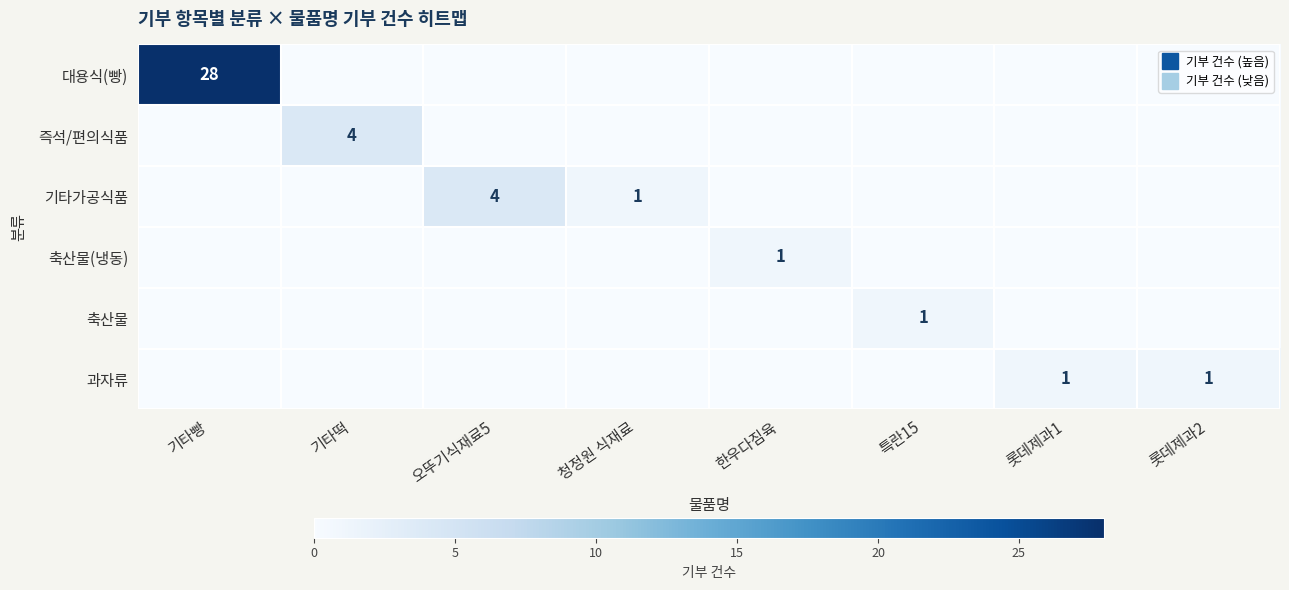

Is it true that 대용식(빵) equals 0 at 롯데제과2?

True